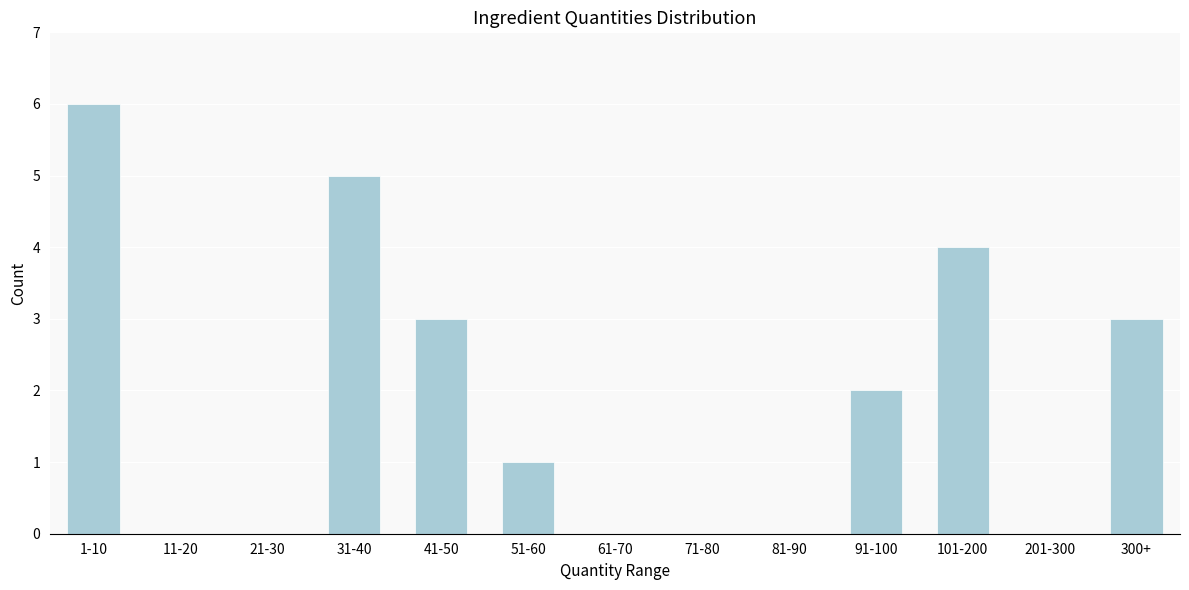

Reading left to right, what are all the values shown in this chart?

1-10=6	11-20=0	21-30=0	31-40=5	41-50=3	51-60=1	61-70=0	71-80=0	81-90=0	91-100=2	101-200=4	201-300=0	300+=3